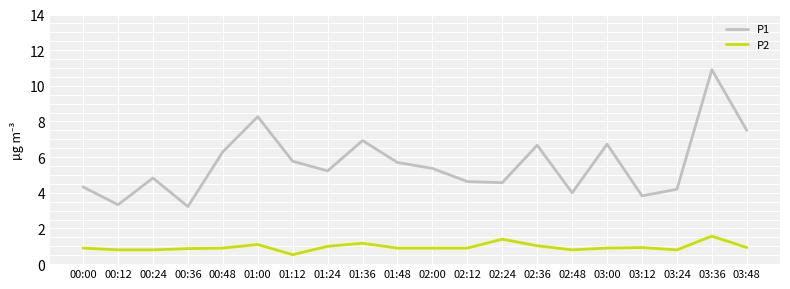

What position from the right is 01:24?

13